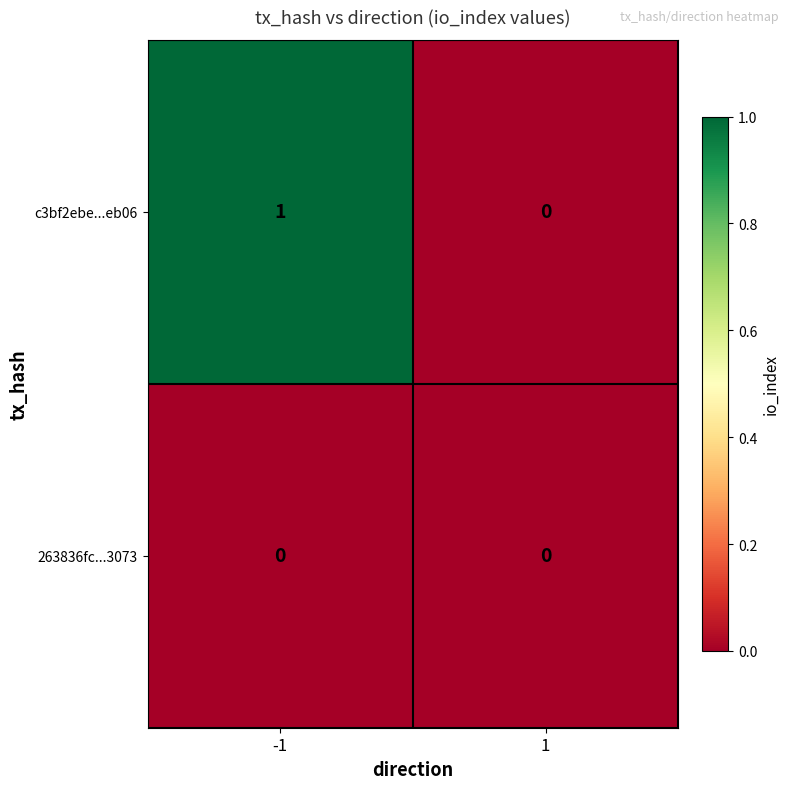

Which series has the largest total across all categories?

c3bf2ebe...eb06